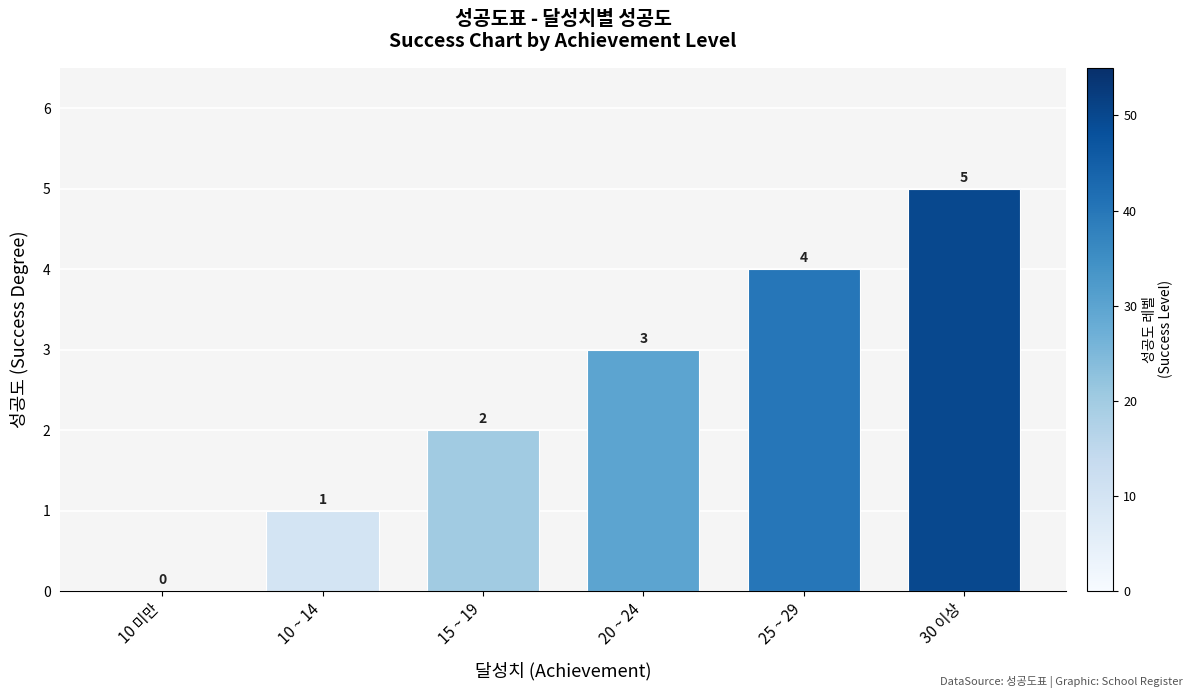

How many data points does each series have?

6